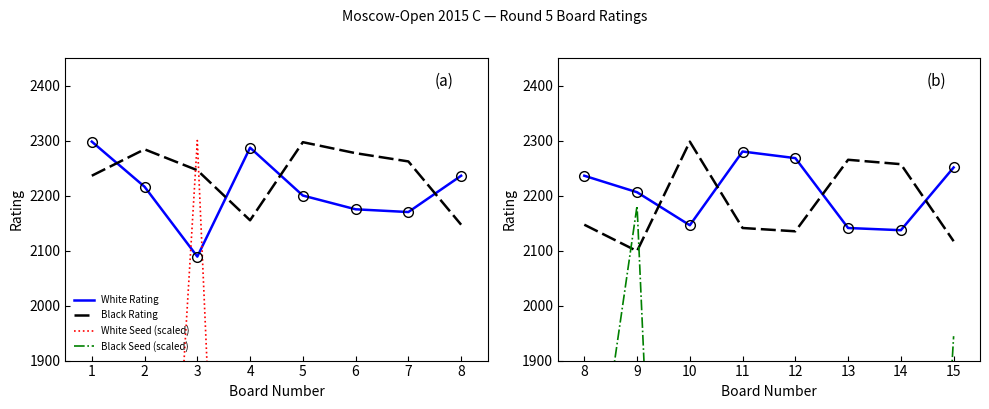

What are all the series names shown in the legend?

White Rating, Black Rating, White Seed (scaled), Black Seed (scaled)